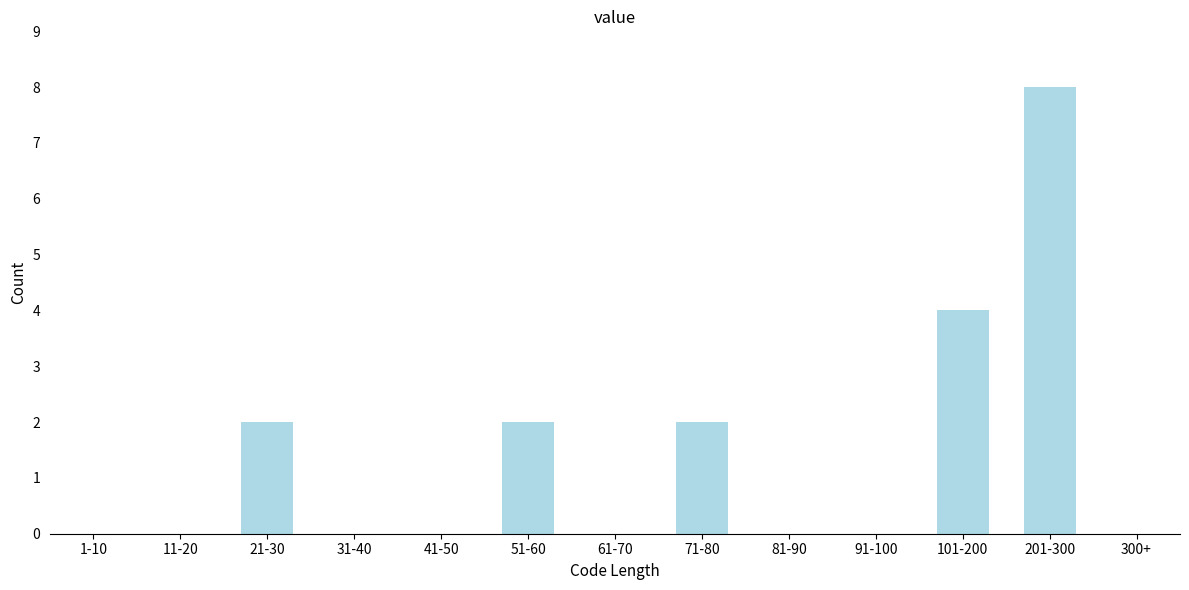

Reading right to left, list all the values displayed in this chart.

300+=0	201-300=8	101-200=4	91-100=0	81-90=0	71-80=2	61-70=0	51-60=2	41-50=0	31-40=0	21-30=2	11-20=0	1-10=0